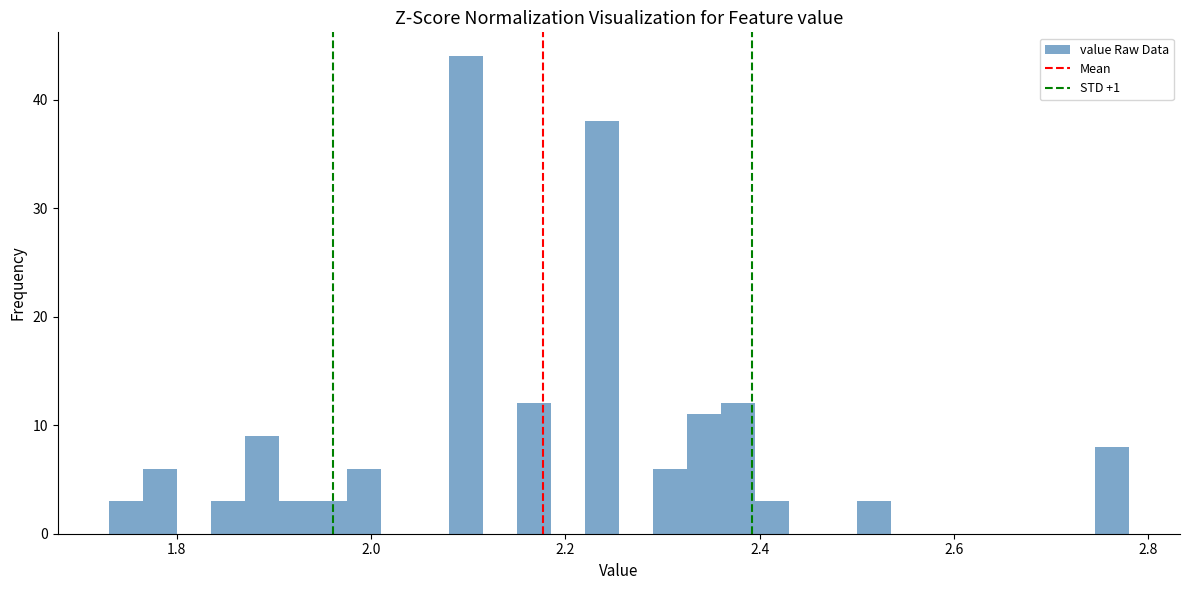

Read against the x-axis, roughly where is the centre of the tallest bar?

2.10